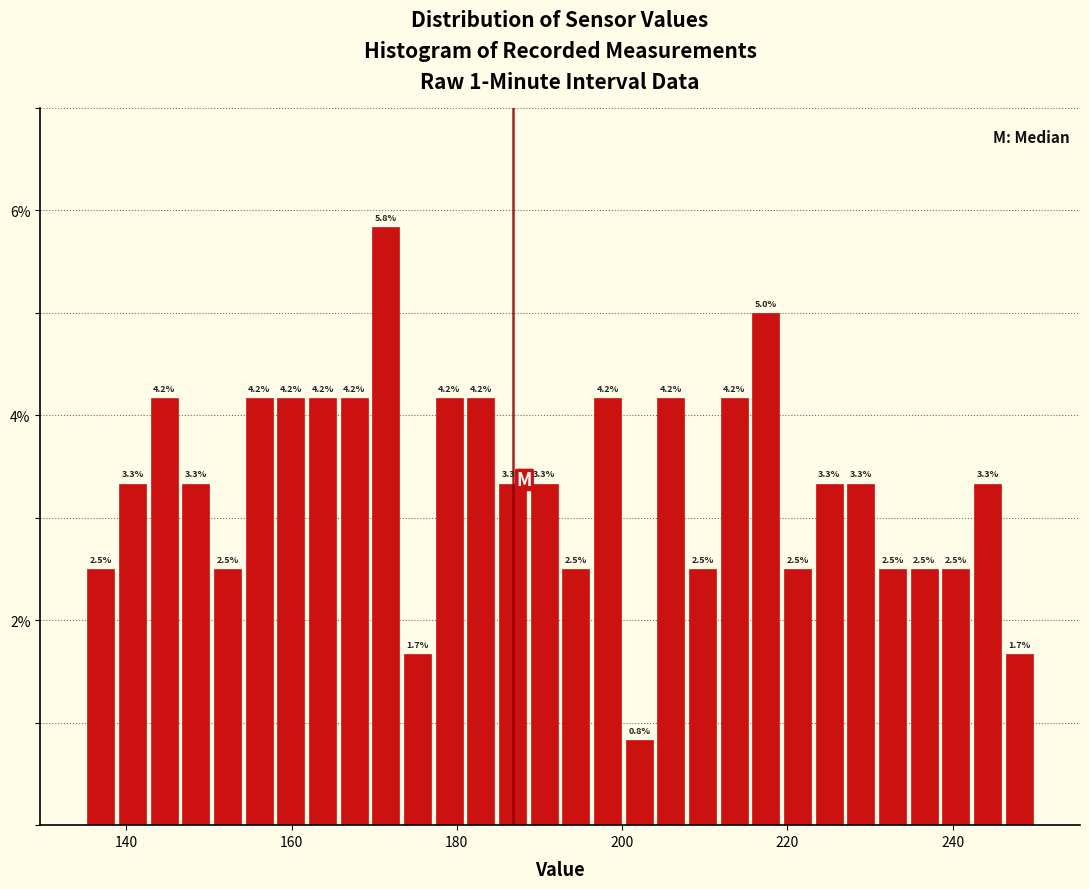

Read against the x-axis, roughly where is the centre of the tallest bar?

172